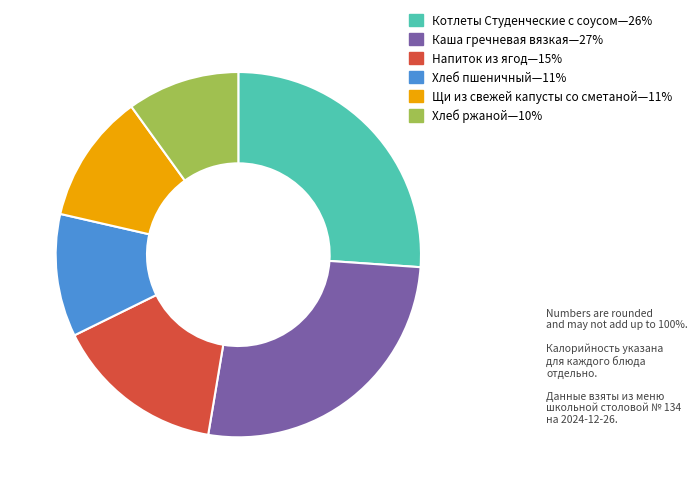

Is there any slice that represents more than half of the pie?

No